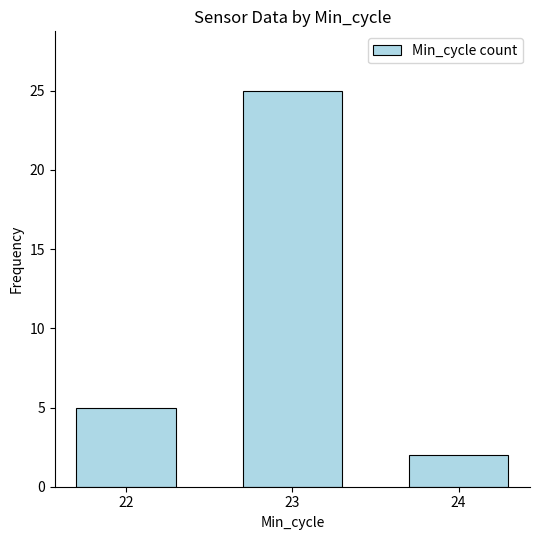

True or false: the data shows 7 at 23.

False